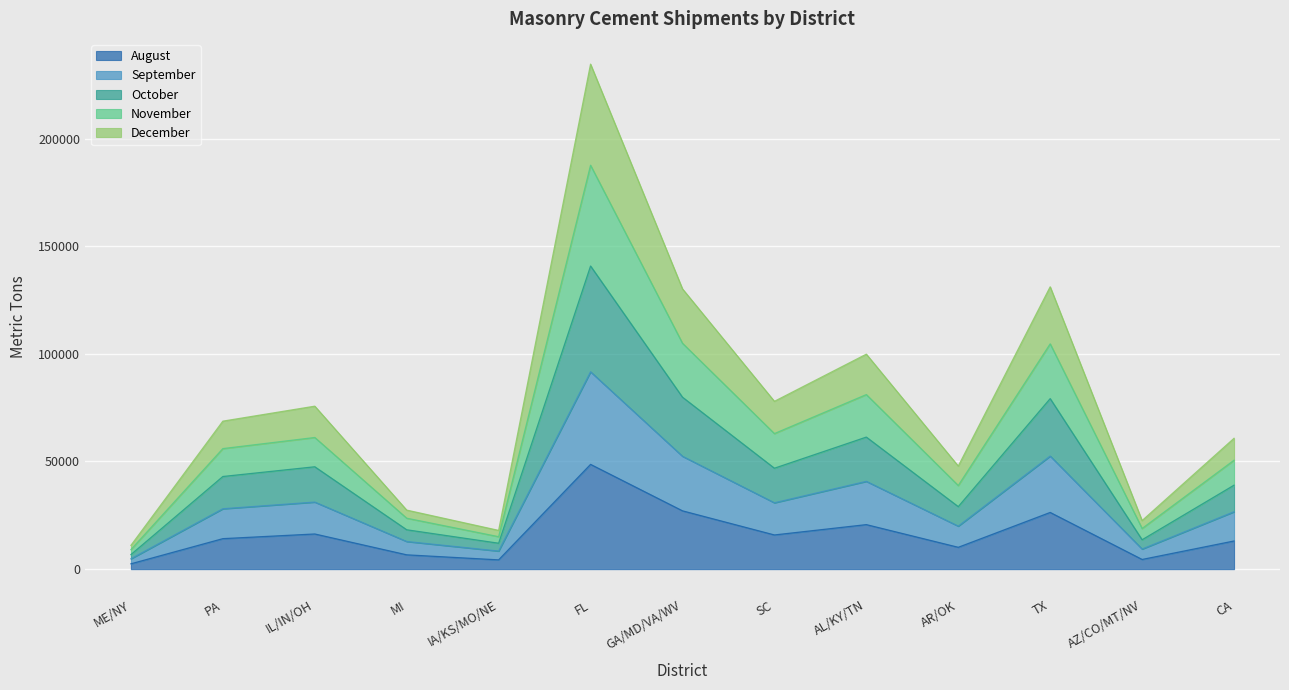

At which category is the sum across all series the highest?

FL